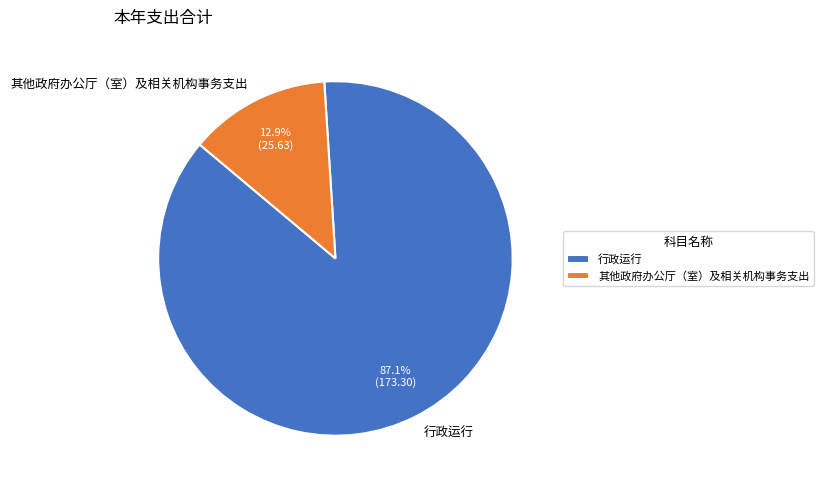

Rank the categories by value from lowest to highest.

其他政府办公厅（室）及相关机构事务支出, 行政运行